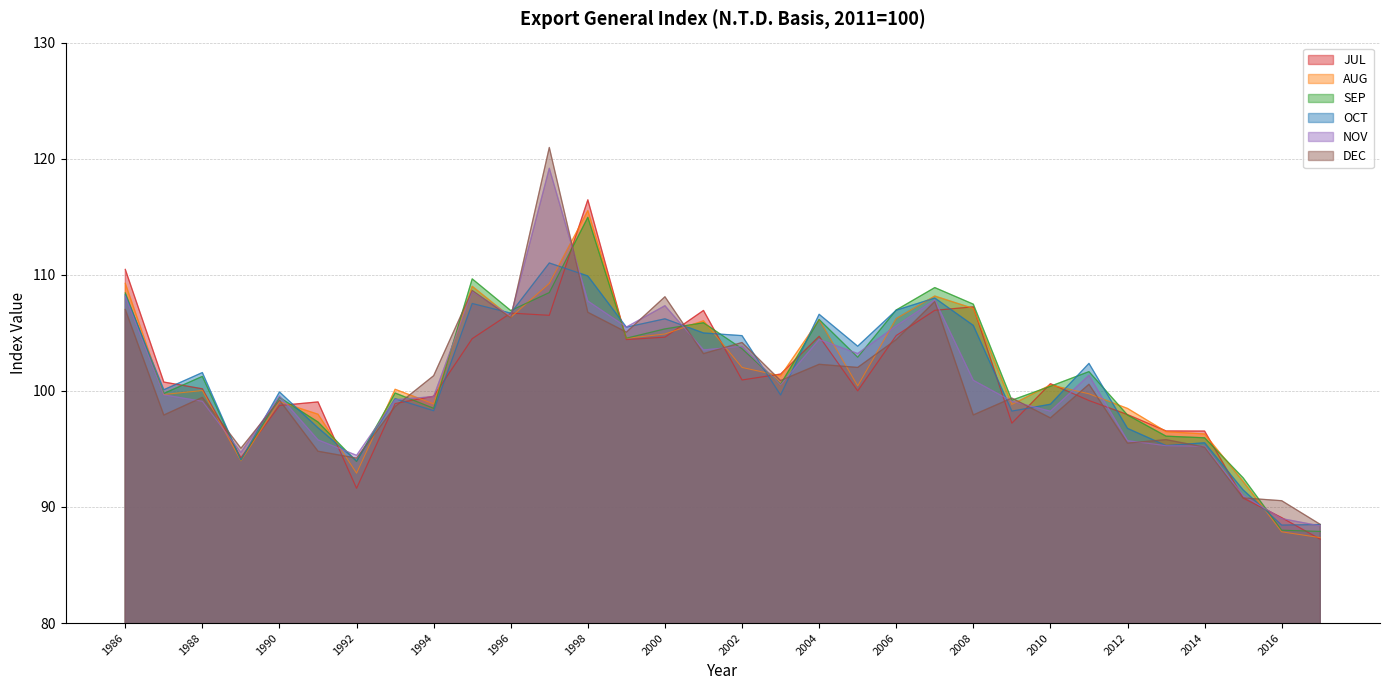

What are all the series names shown in the legend?

JUL, AUG, SEP, OCT, NOV, DEC